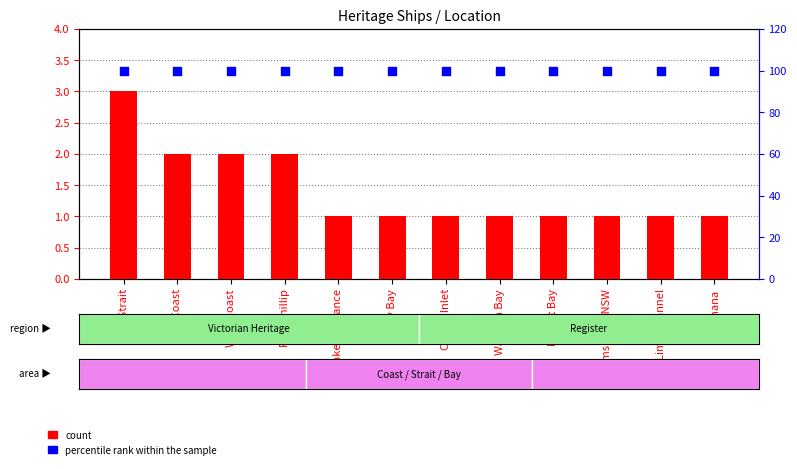

Is the value of count at Dromana greater than the value of percentile rank within the sample at Lakes Entrance?

No